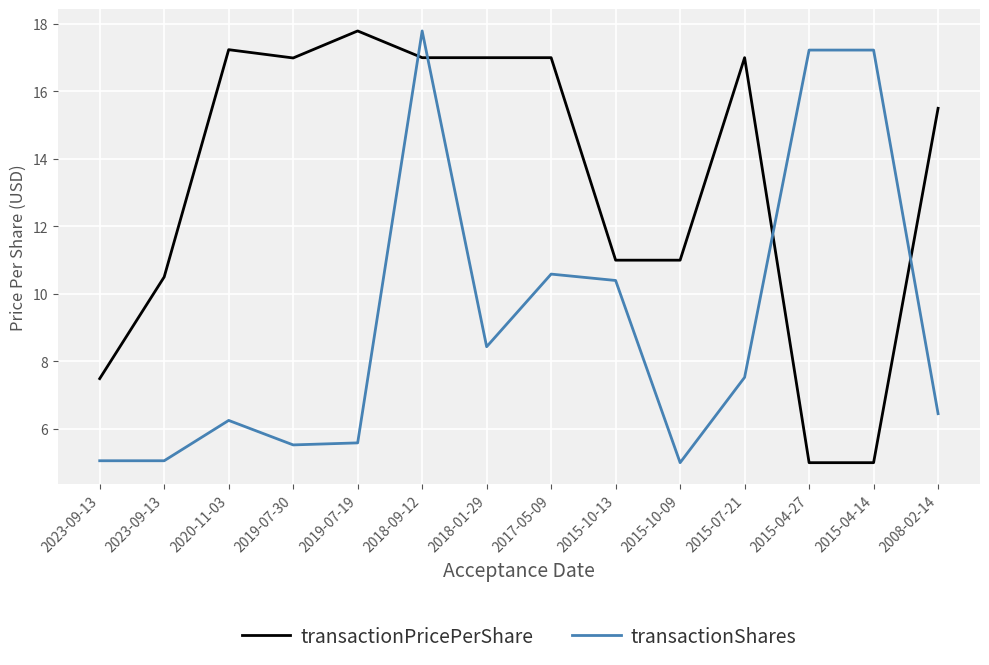

Which series ends up on top after the final intersection of transactionPricePerShare and transactionShares?

transactionPricePerShare